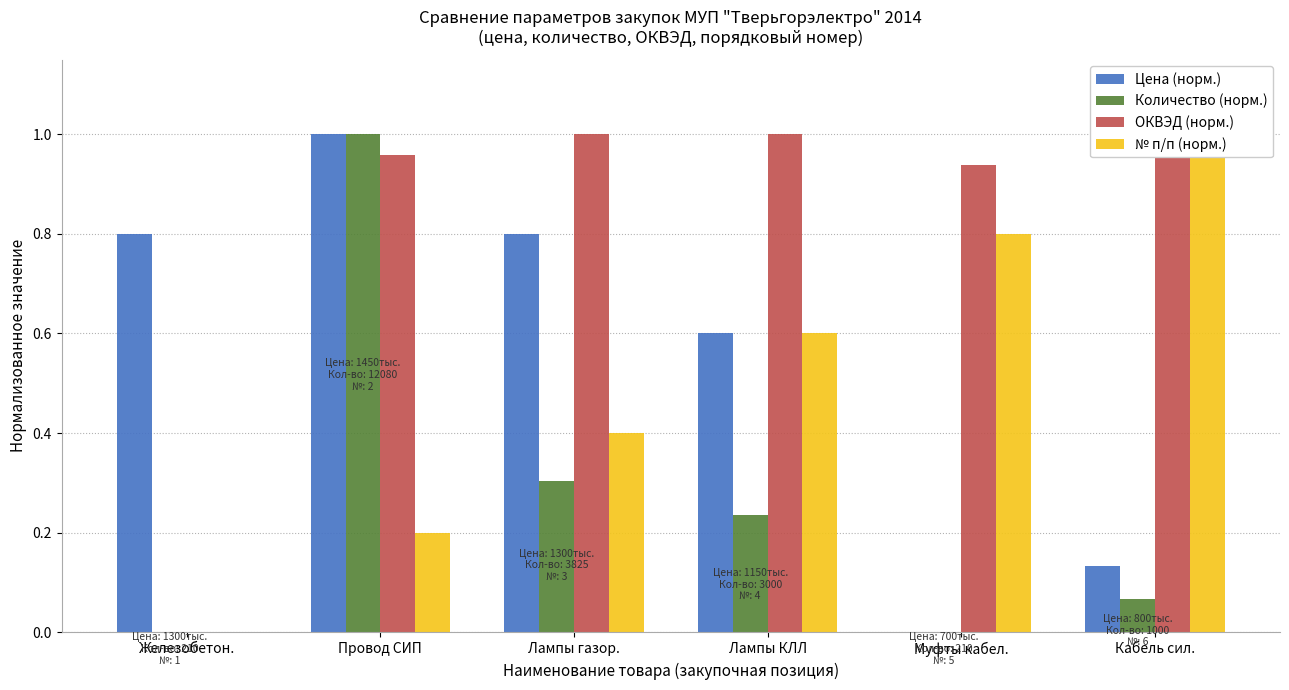

Count the number of categories in the chart.

6